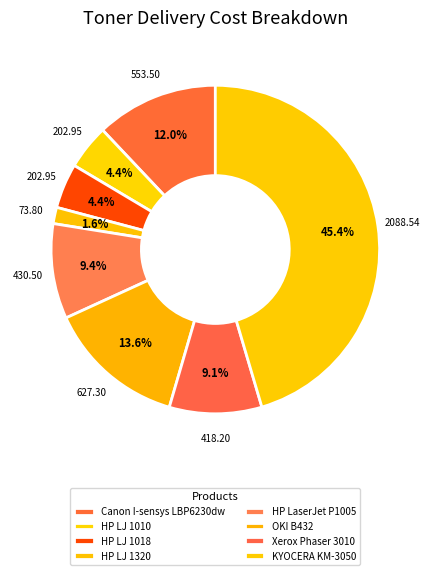

The HP LJ 1018 slice represents 10% of the pie. True or false?

False